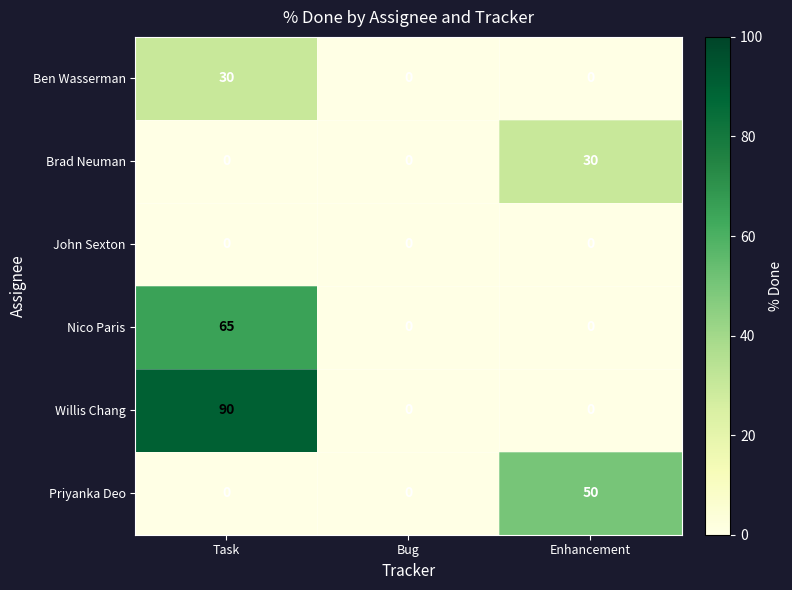

What is the total value across all series at Enhancement?

80